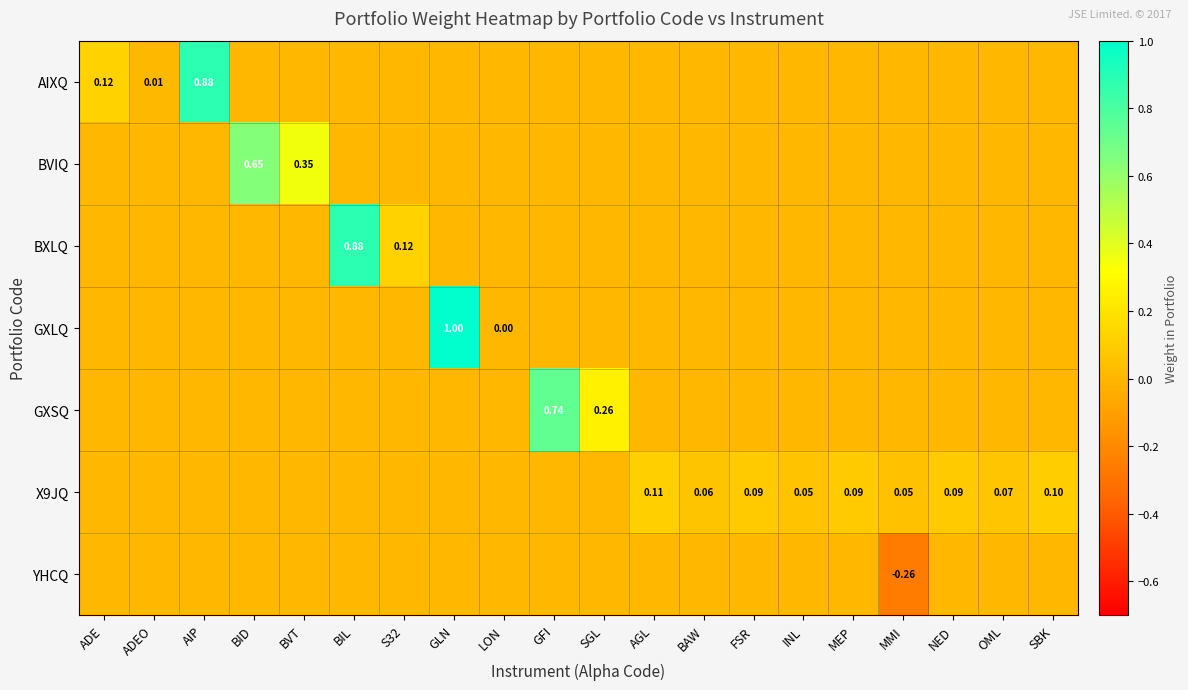

What is the maximum value for X9JQ?

0.1